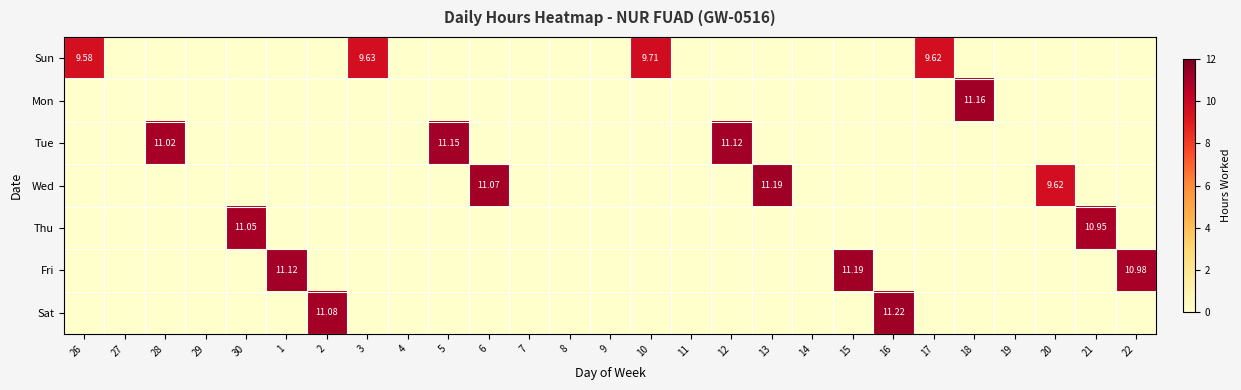

What is the highest value of the Mon series?

11.2